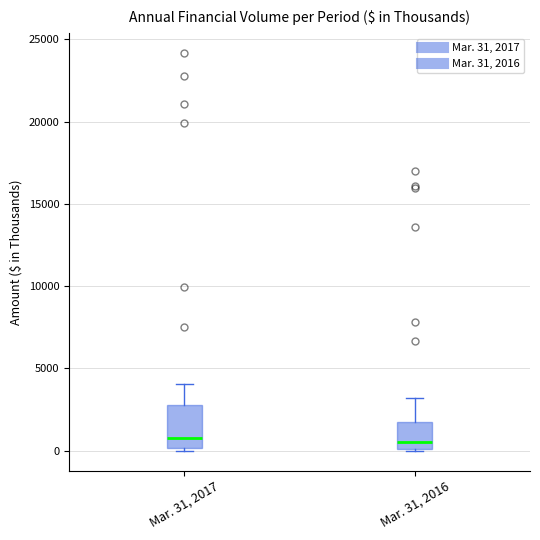

Reading left to right, read every box against the y-axis: the position of its median line, the range the box covers, and the ends of its whiskers. The values are not printed on the chart, so give them approximately, as read against the axis.

Mar. 31, 2017: median 1000, box 0 to 3000, whiskers 0 (just below the box's lower edge) to 4000
Mar. 31, 2016: median 500, box 0 to 1500, whiskers 0 to 3000